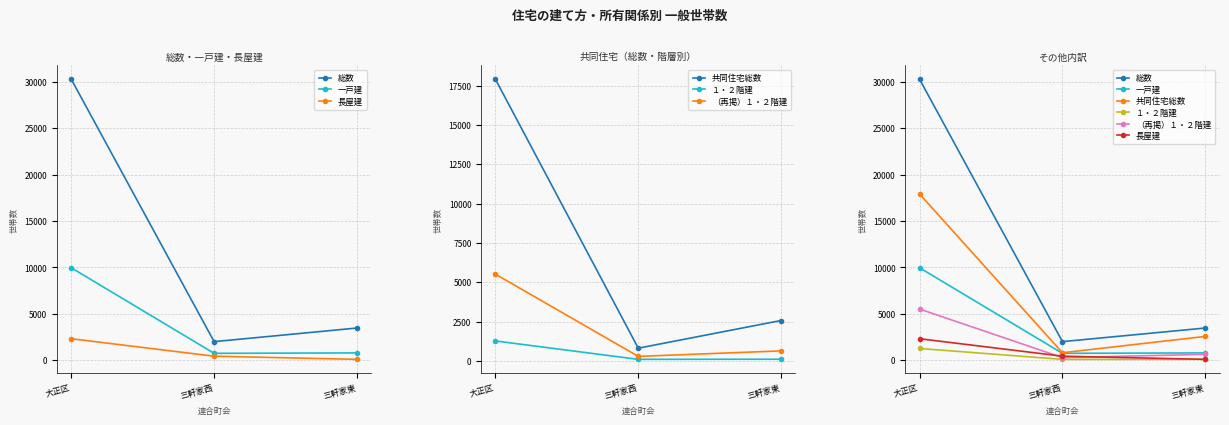

Rank the series by their maximum value, from lowest to highest.

１・２階建, 長屋建, （再掲）１・２階建, 一戸建, 共同住宅総数, 総数